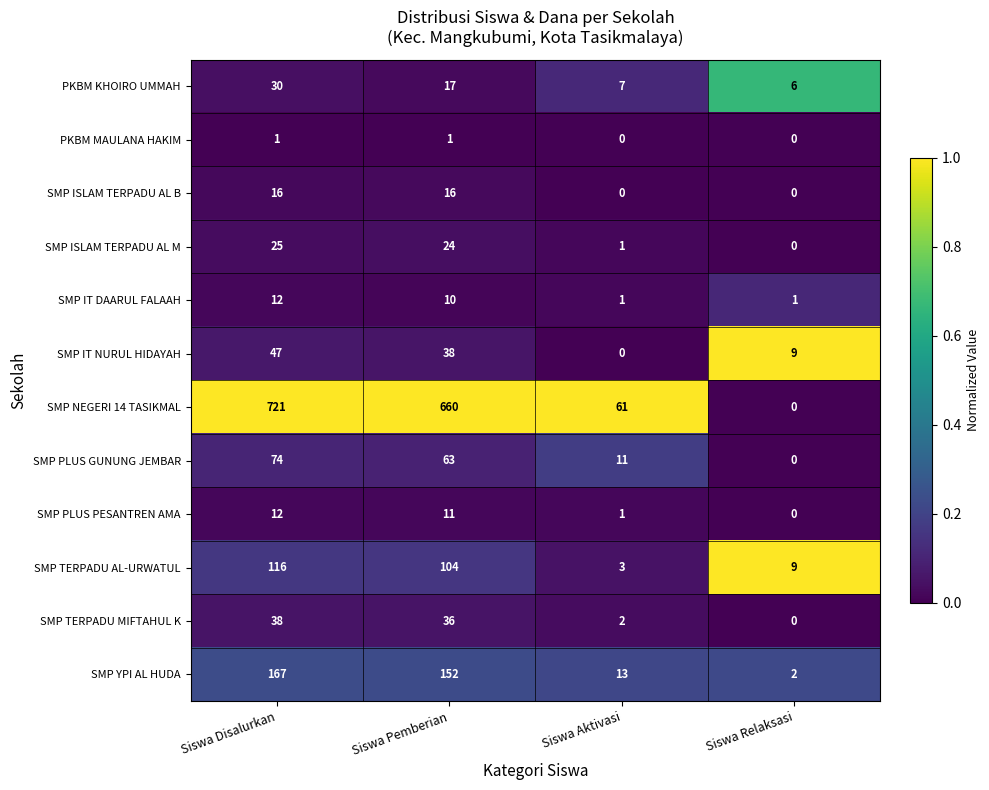

What is the difference between the maximum and minimum values in the SMP IT DAARUL FALAAH series?

11